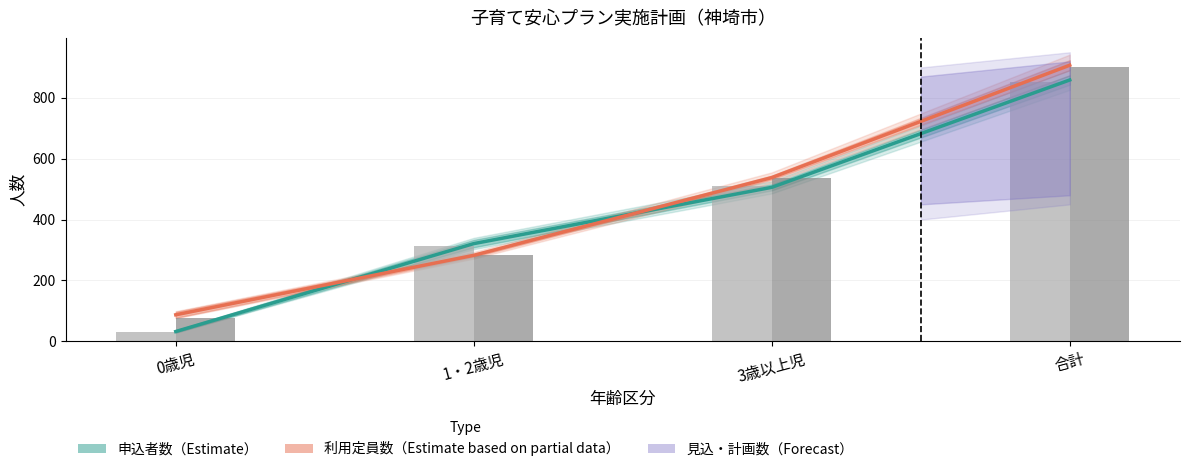

Which series has the largest range (max minus min)?

申込者数（Estimate）